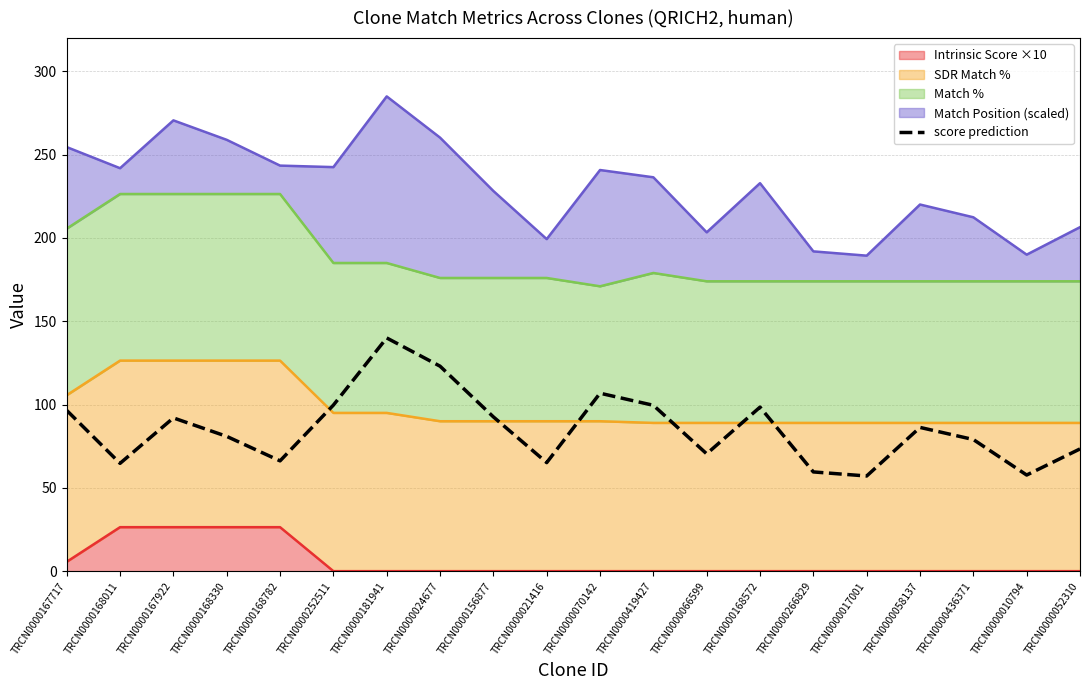

At which category does the data reach its first local valley?

TRCN0000168011